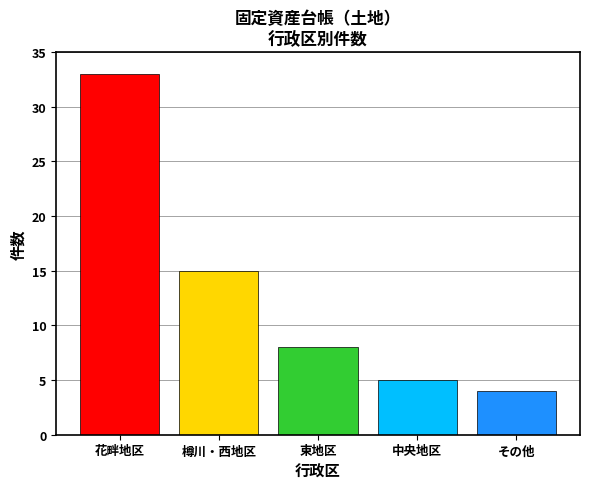

What is the smallest value displayed?

4